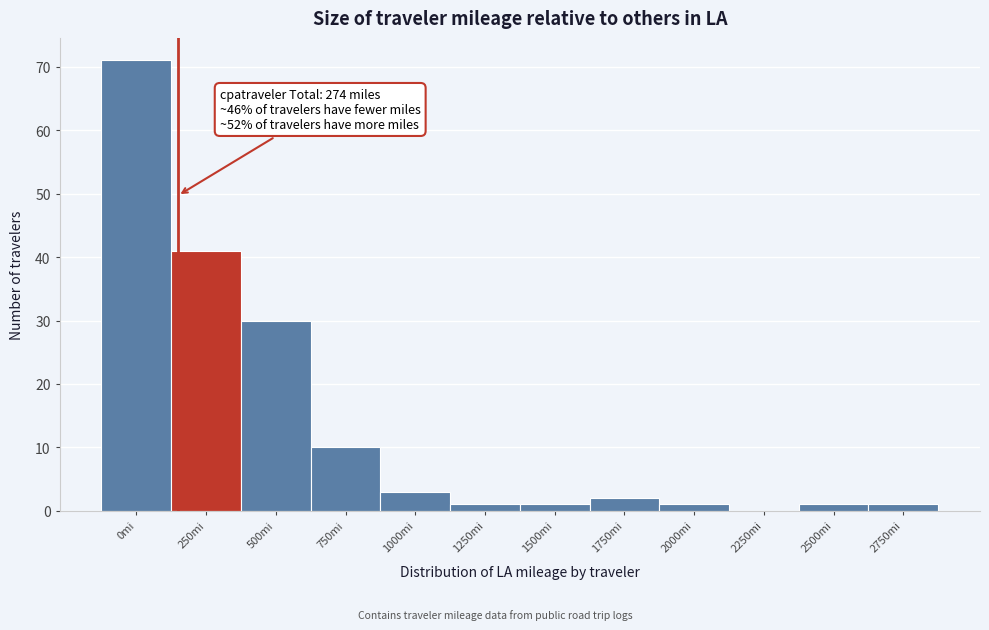

Reading left to right, what are all the values shown in this chart?

0mi=71	250mi=41	500mi=30	750mi=10	1000mi=3	1250mi=1	1500mi=1	1750mi=2	2000mi=1	2250mi=0	2500mi=1	2750mi=1